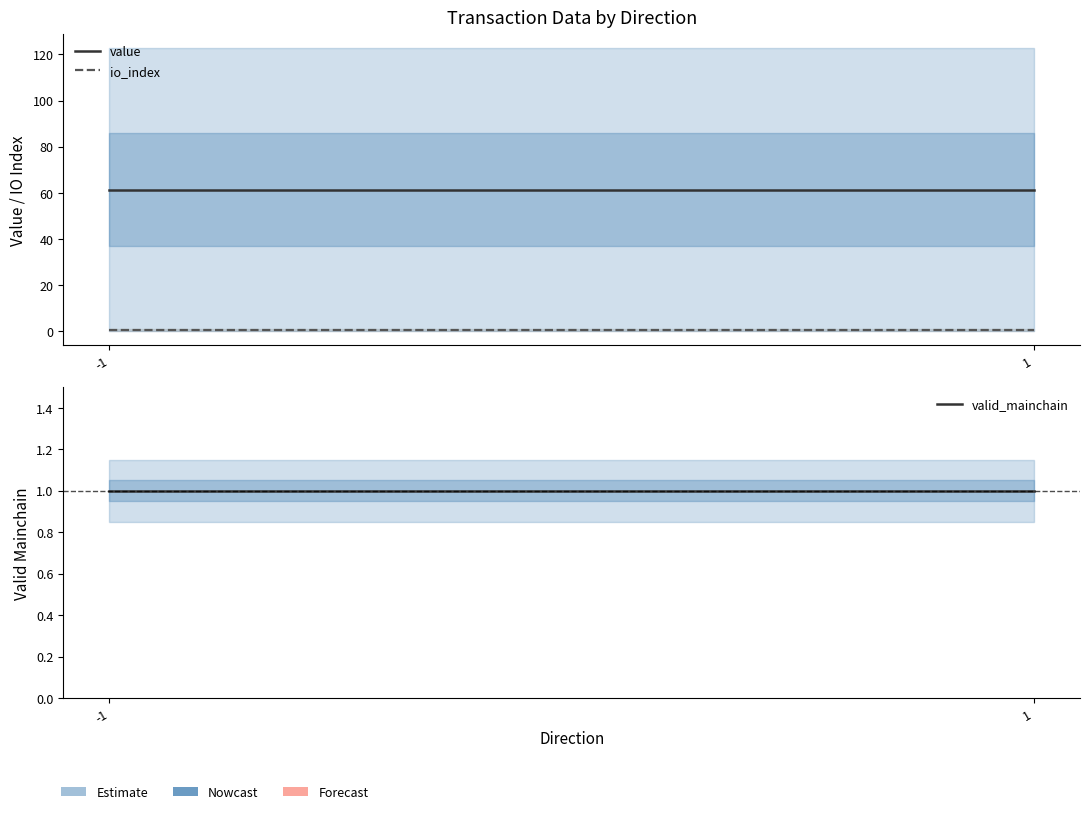

List the series in order of their peak value, highest first.

value, valid_mainchain, io_index